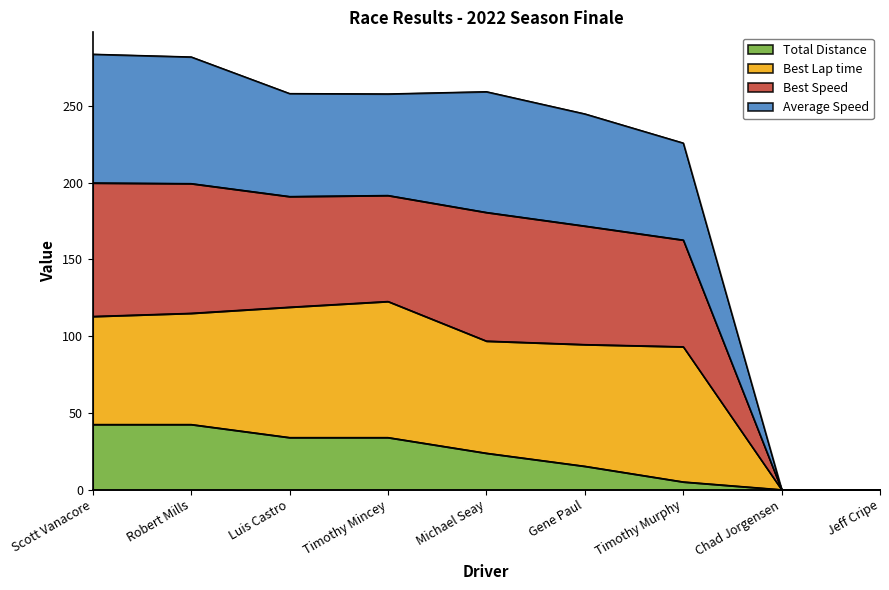

Which series has the widest spread of values?

Best Speed